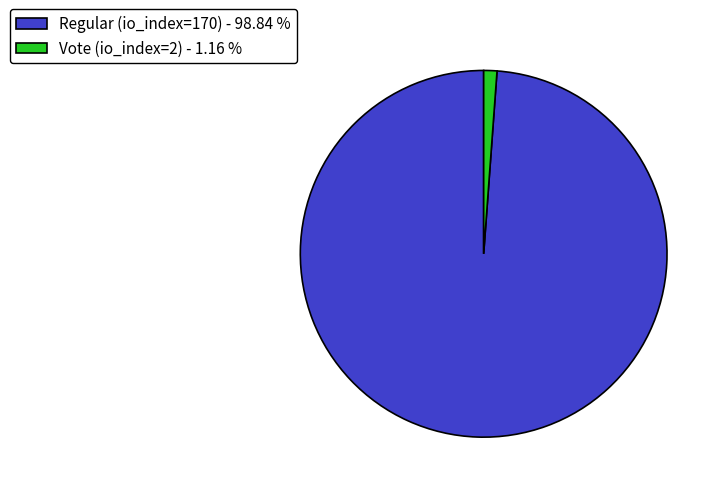

Combined, do Regular (io_index=170) - 98.84 % and Vote (io_index=2) - 1.16 % account for over 50%?

Yes